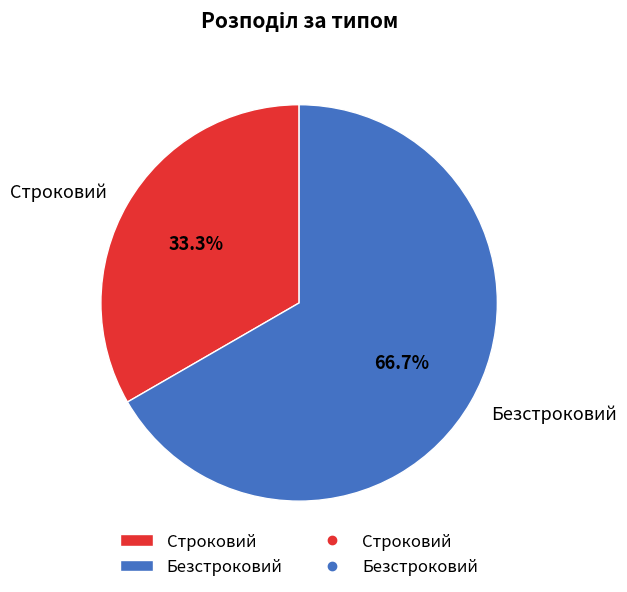

Count the number of slices in the pie.

2